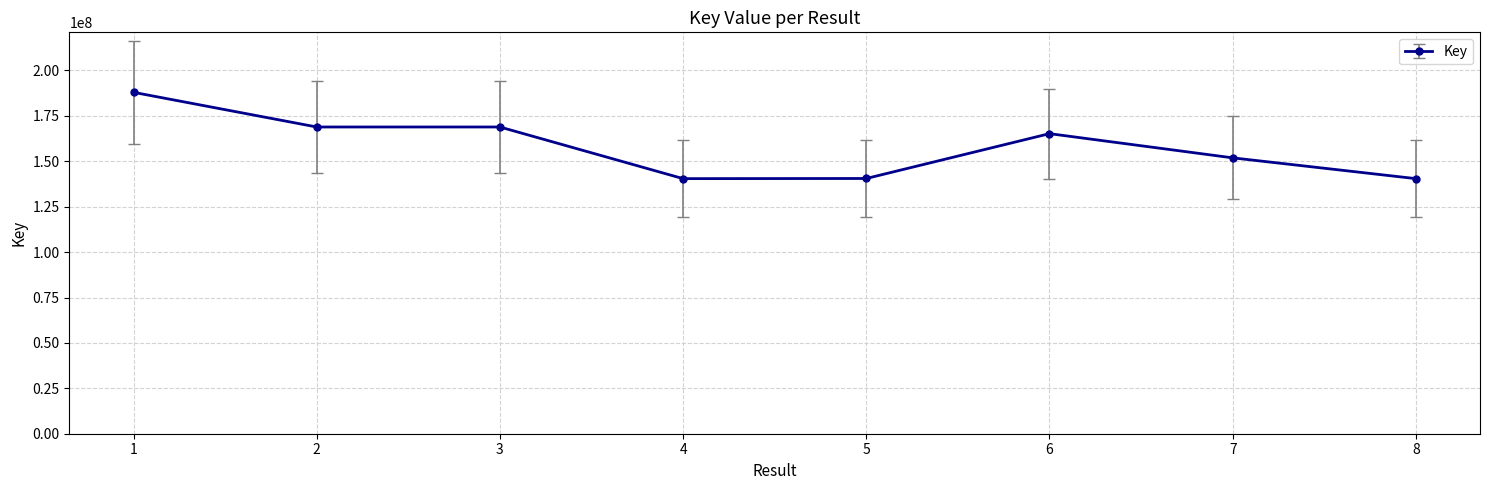

What is the value of the 6th point from the left?

165215964